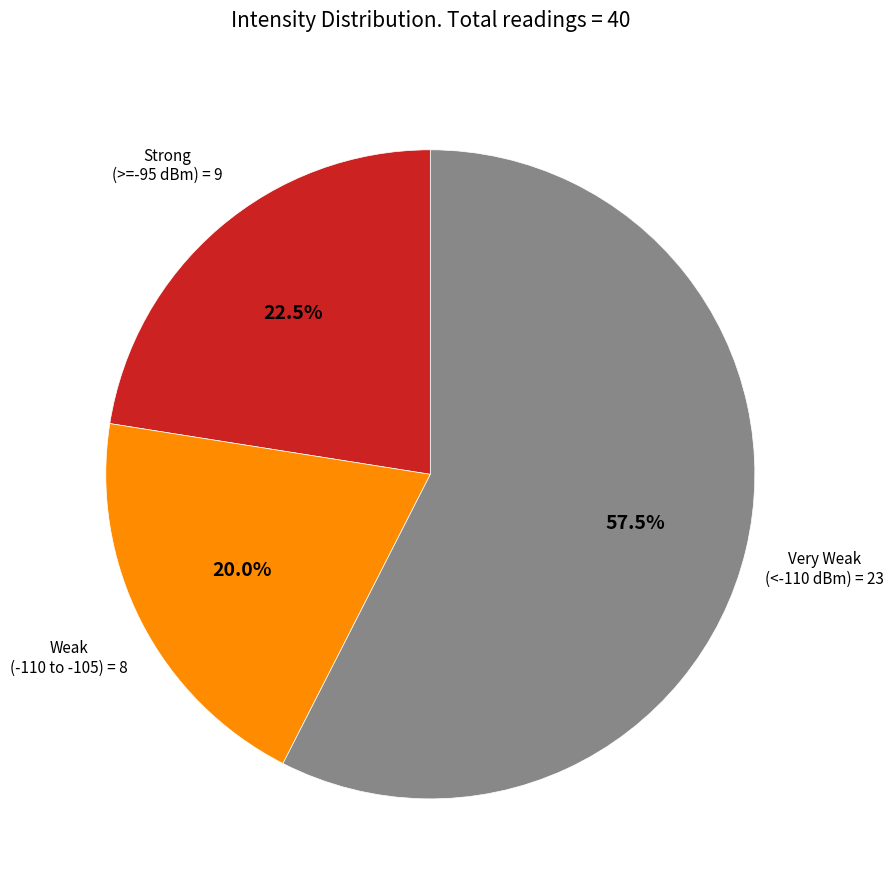

Does any single category account for the majority?

Yes